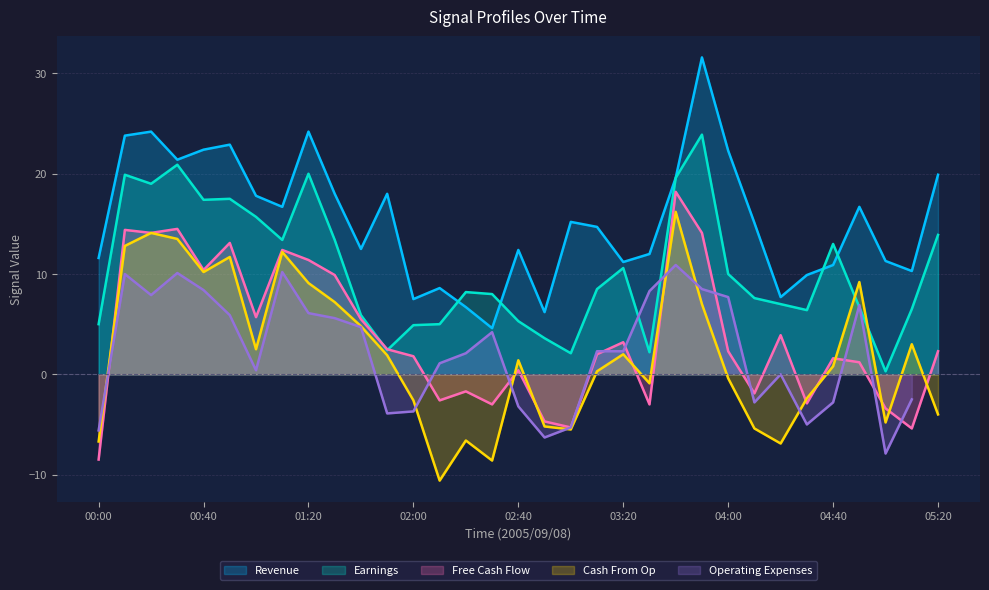

Which series has the largest total across all categories?

Revenue